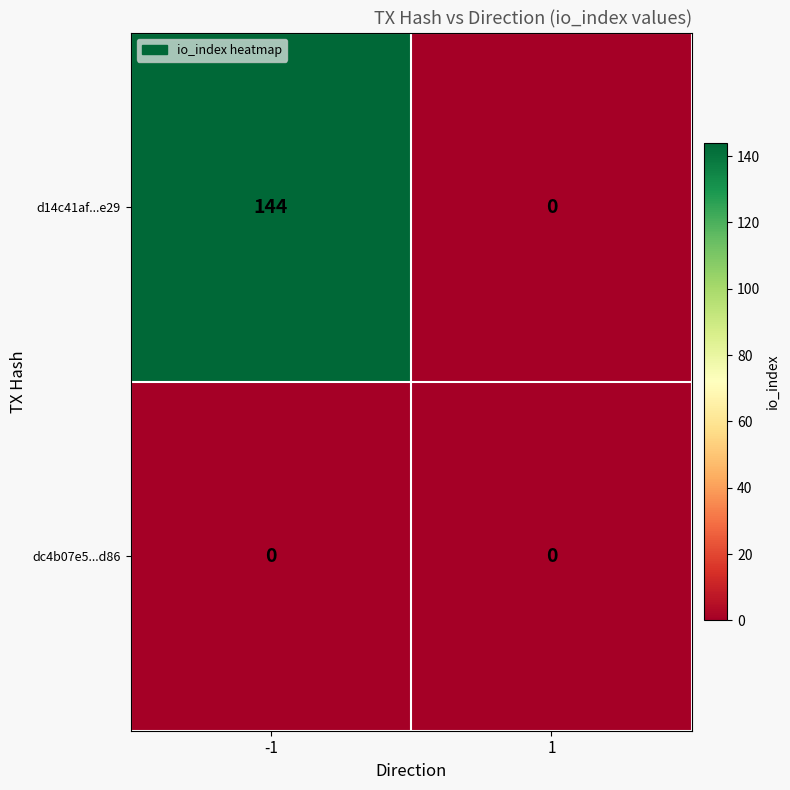

What value does the d14c41af...e29 series have at -1?

144